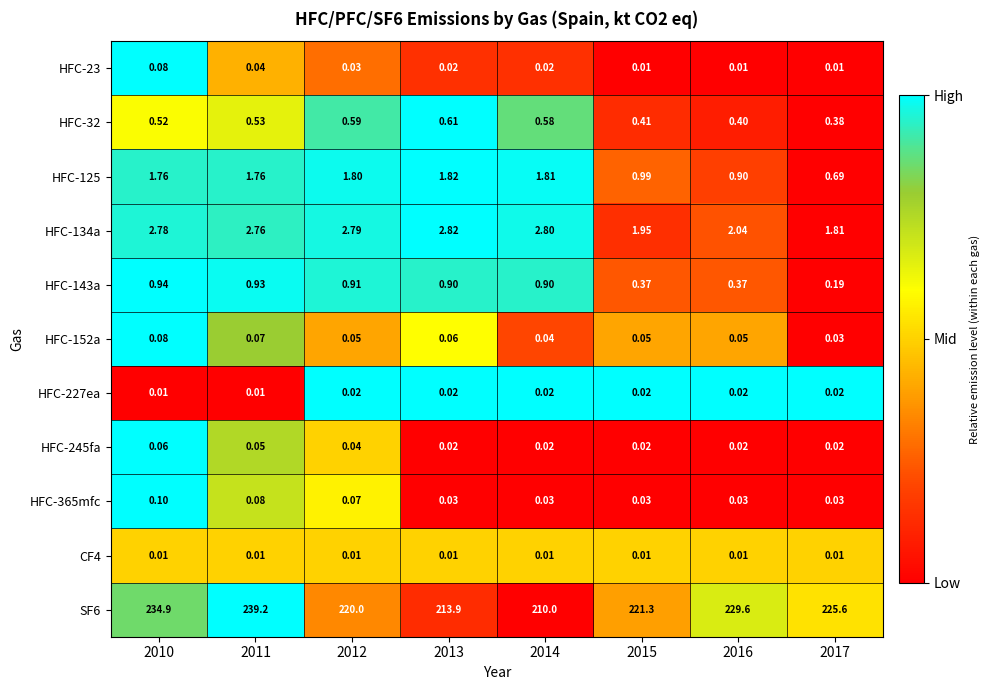

How many distinct data groups are displayed?

11